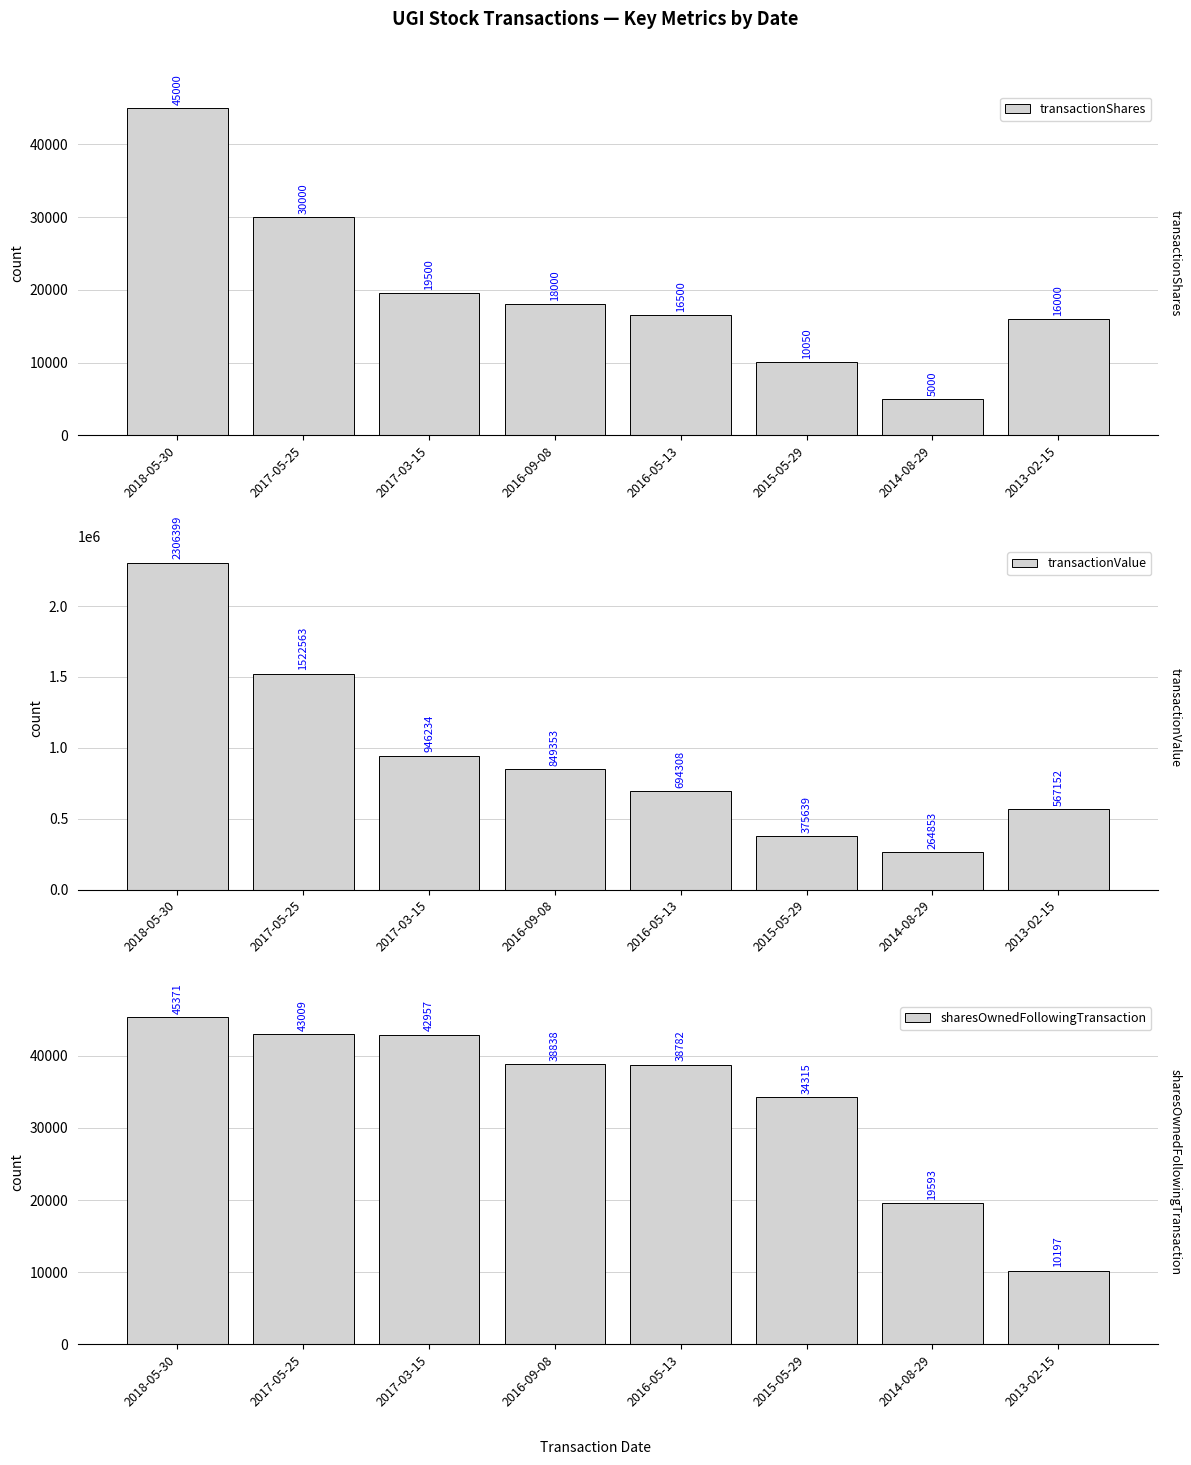

How many bars are there in each group?

3